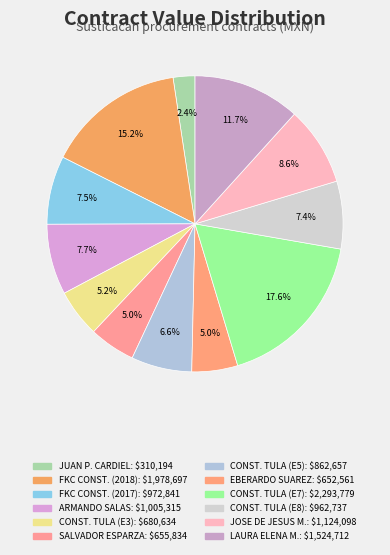

Count the number of slices in the pie.

12